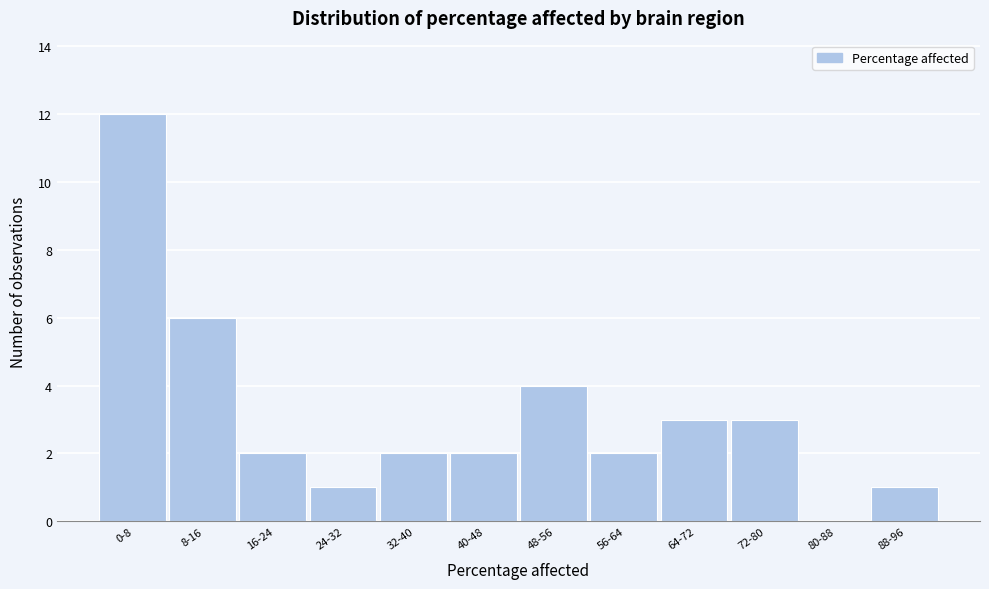

Reading left to right, what are all the values shown in this chart?

0-8=12	8-16=6	16-24=2	24-32=1	32-40=2	40-48=2	48-56=4	56-64=2	64-72=3	72-80=3	80-88=0	88-96=1